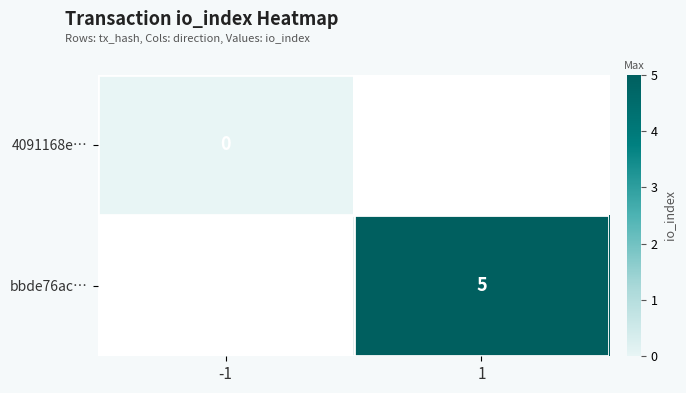

How many categories are shown in the chart?

2